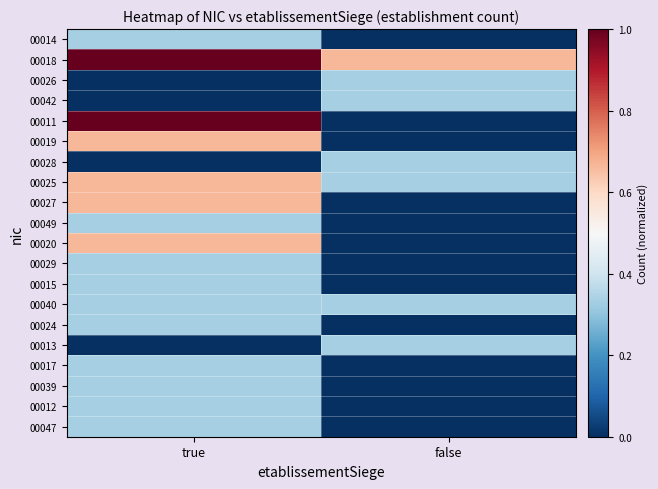

Which label corresponds to the smallest value in the chart?

false